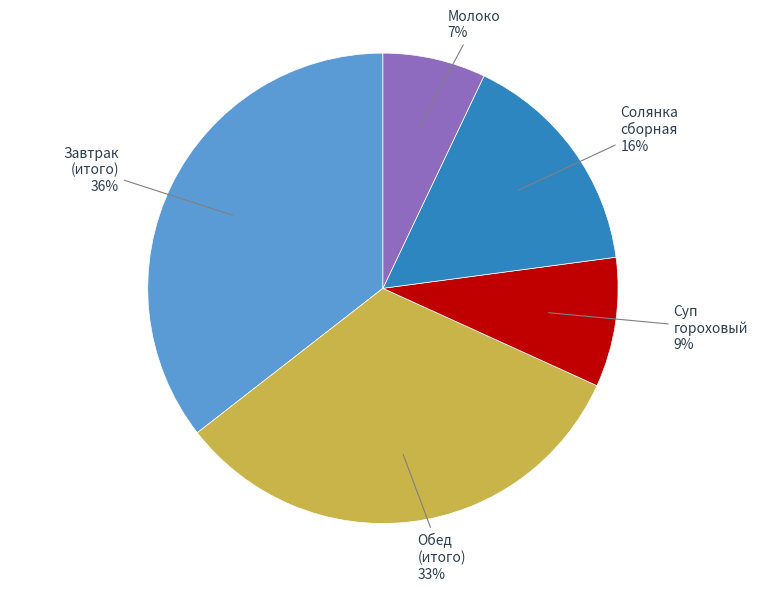

Is there any slice that represents more than half of the pie?

No